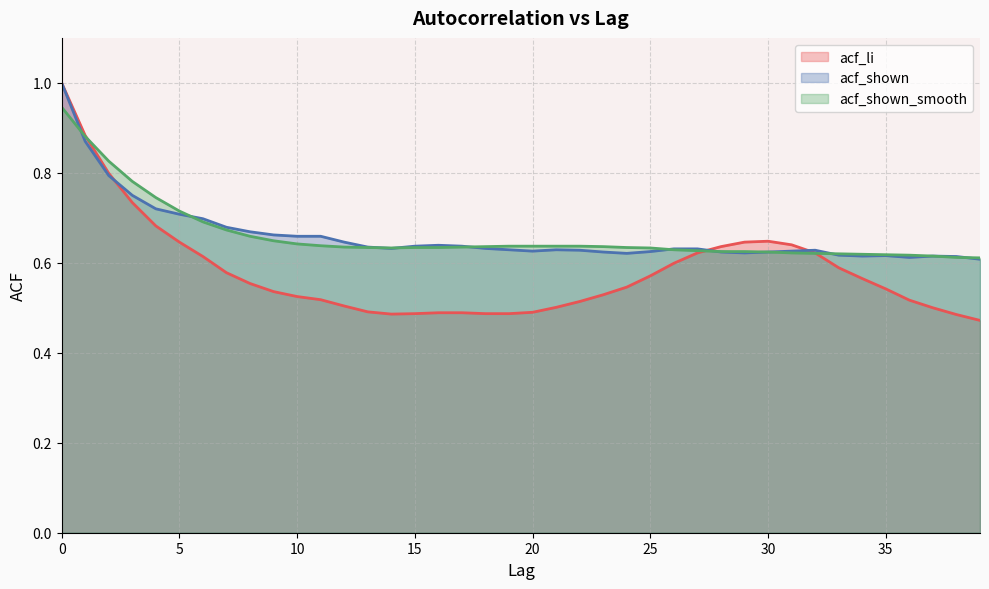

Where is acf_shown_smooth nearest to the value 0?

39